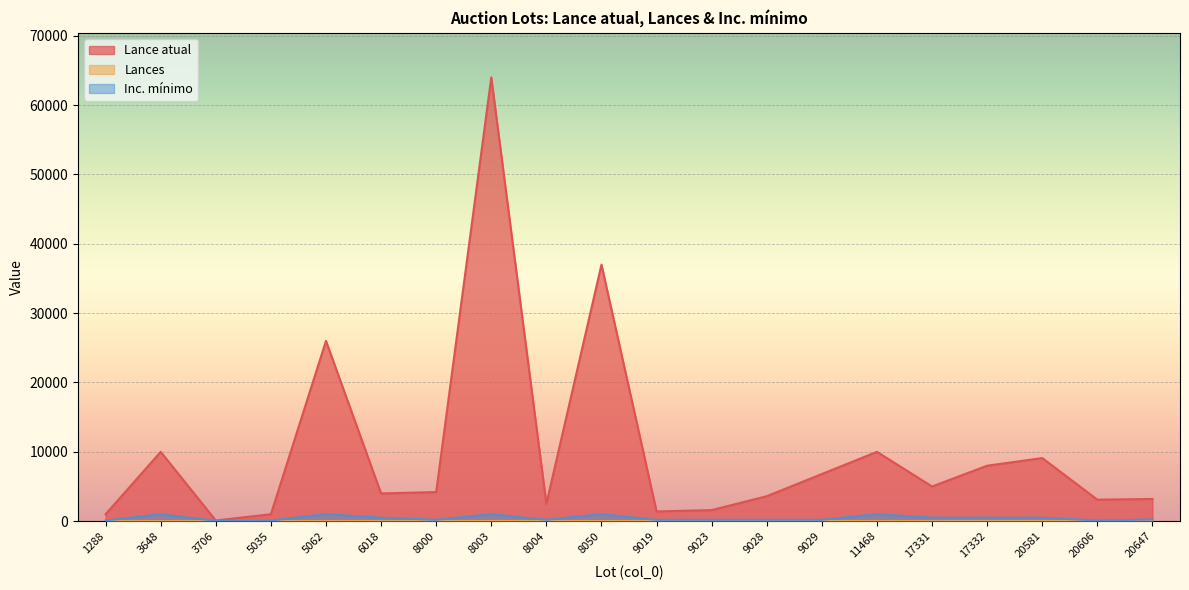

How many lines are shown in the chart?

3